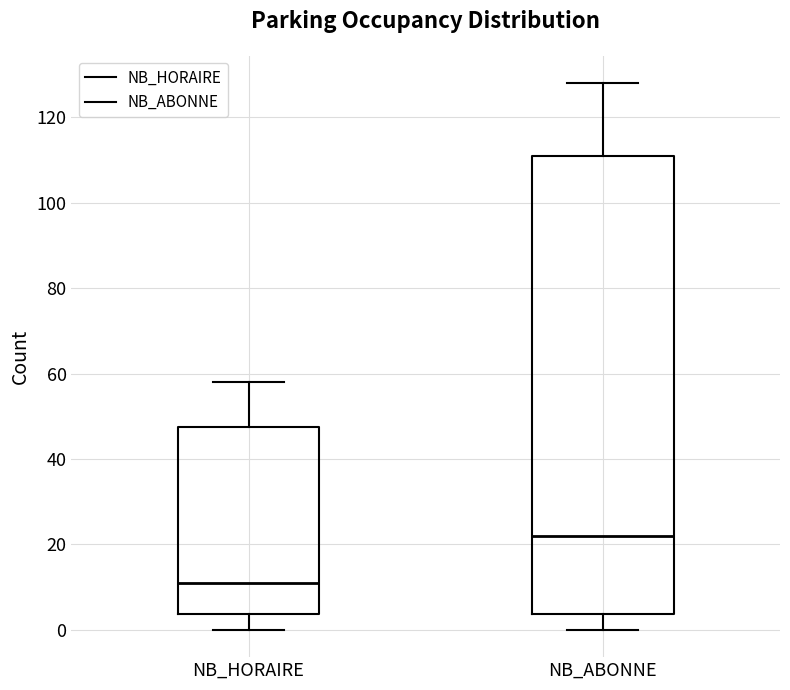

Comparing the boxes themselves (not the whiskers), which one is the tallest?

NB_ABONNE